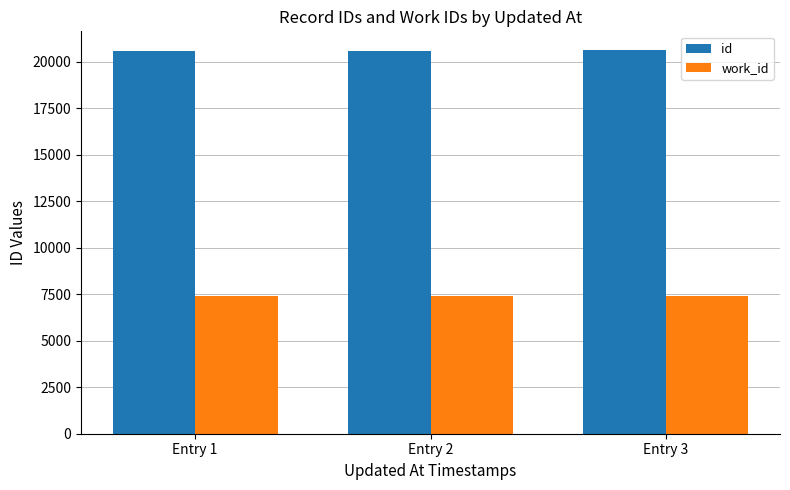

What is the greatest value displayed?

20599